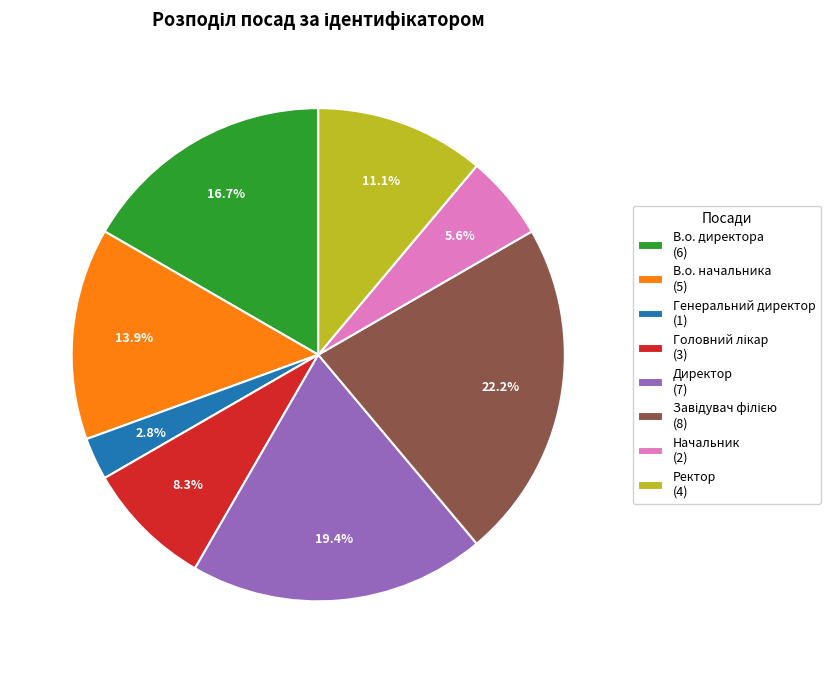

What portion of the pie excludes Генеральний директор (1)?

97.2%